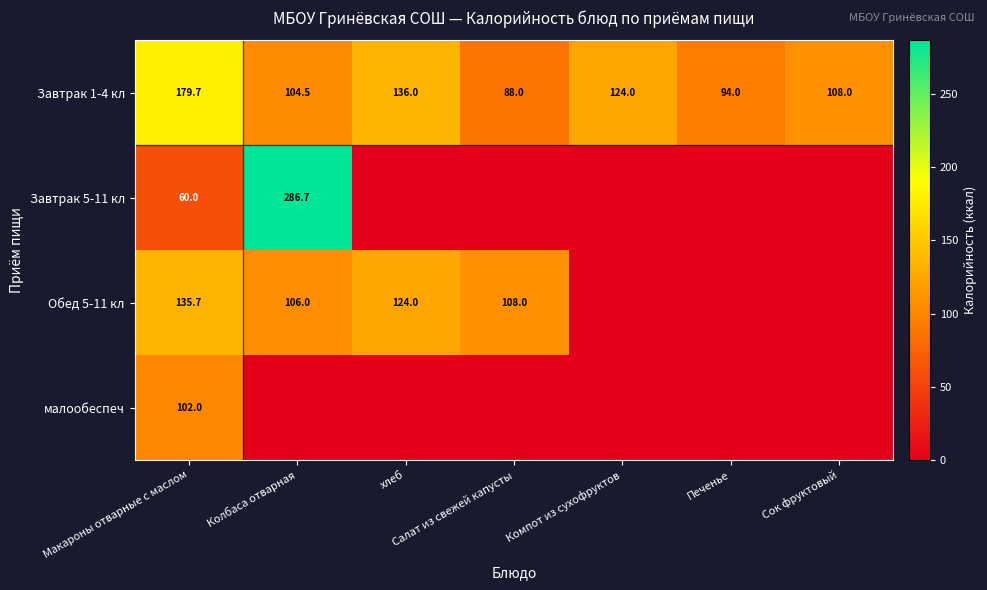

Is the value of Завтрак 1-4 кл at Колбаса отварная greater than the value of Завтрак 5-11 кл at Макароны отварные с маслом?

Yes